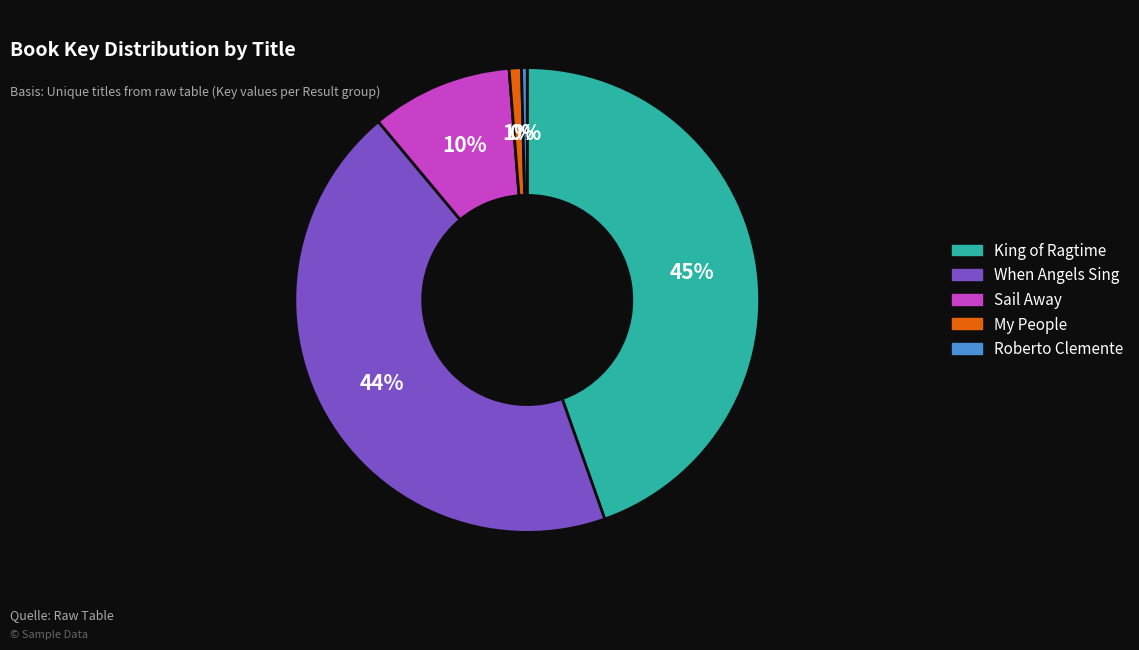

Do Sail Away and When Angels Sing together represent more than half of the pie?

Yes